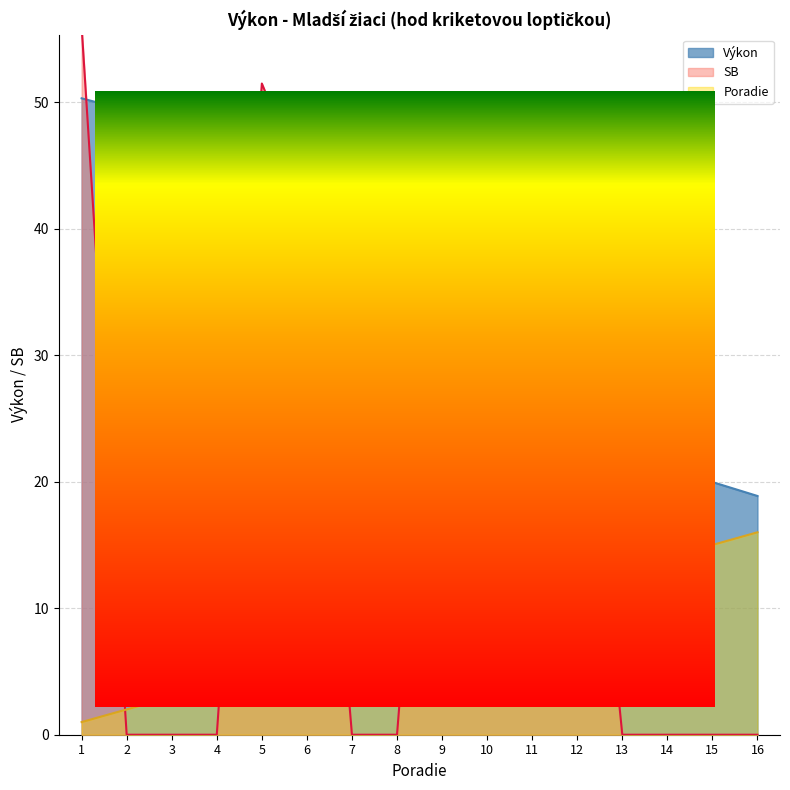

At how many categories does at least one series exceed 24?

14